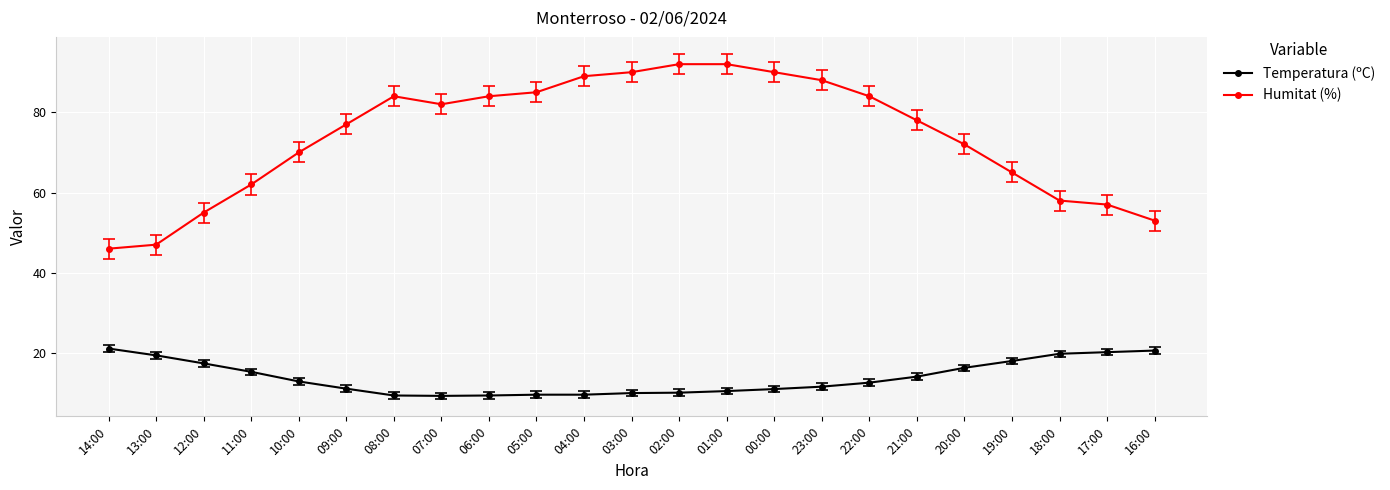

What is the sum of all Humitat (%) values?

1700.0